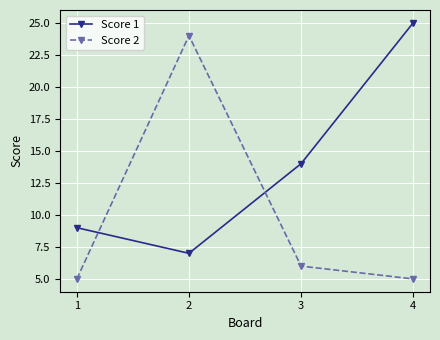

The value of Score 2 at 1 is 5. True or false?

True